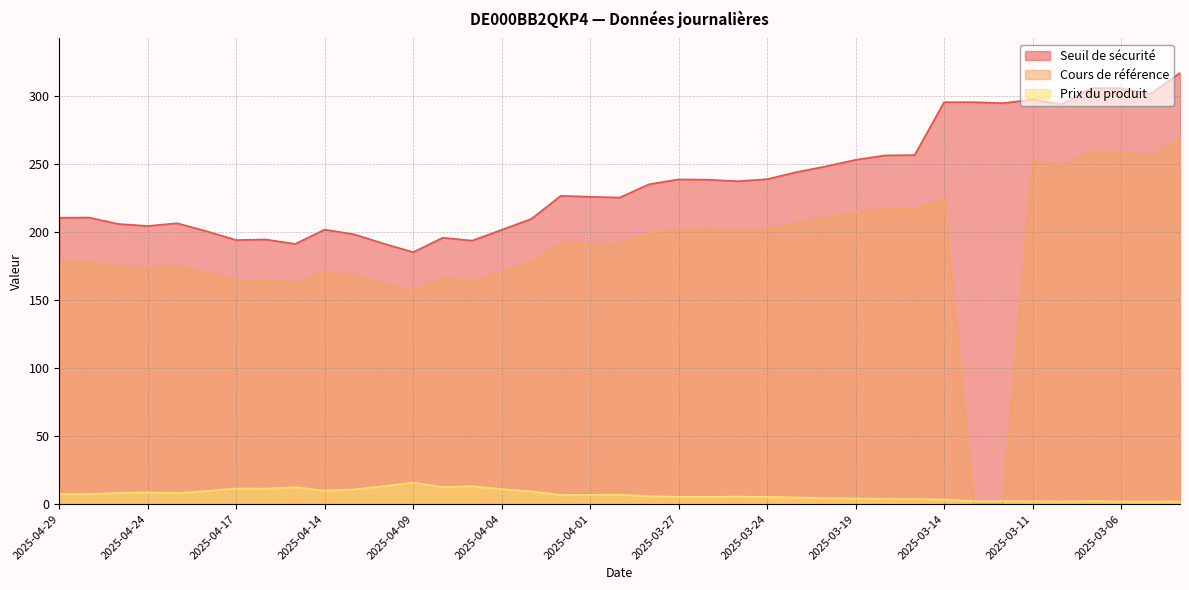

Where is the first local minimum for Prix du produit?

2025-04-28